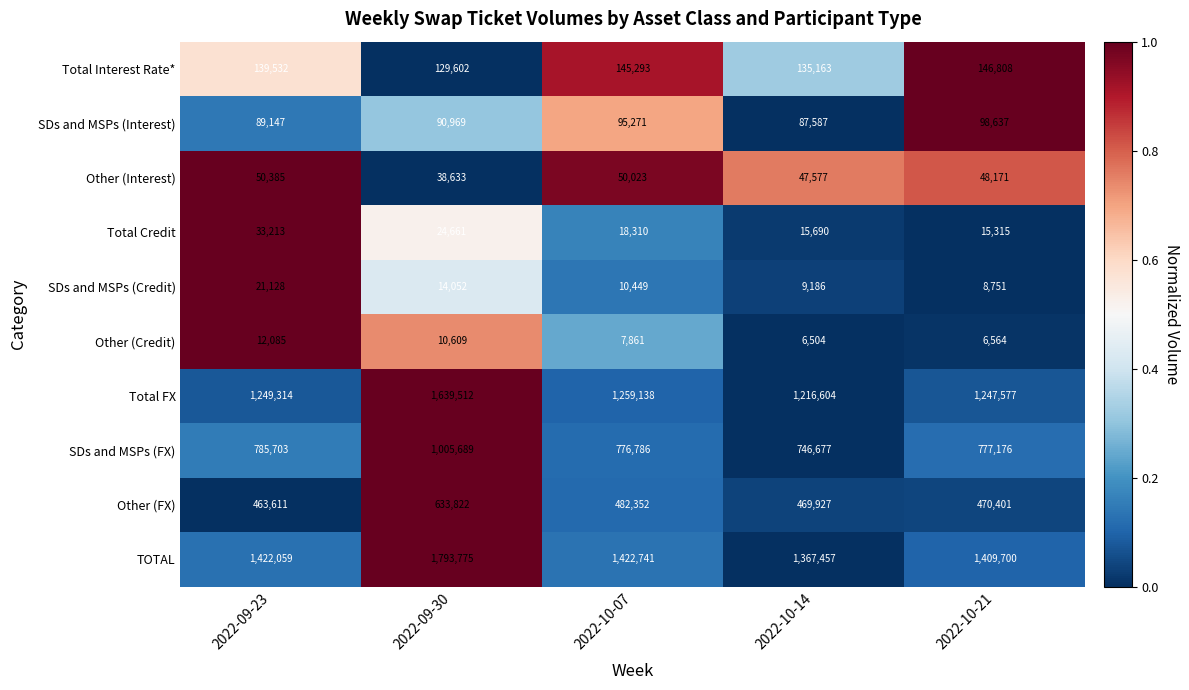

At 2022-09-30, list the series in order from largest to smallest.

TOTAL, Total FX, SDs and MSPs (FX), Other (FX), Total Interest Rate*, SDs and MSPs (Interest), Other (Interest), Total Credit, SDs and MSPs (Credit), Other (Credit)